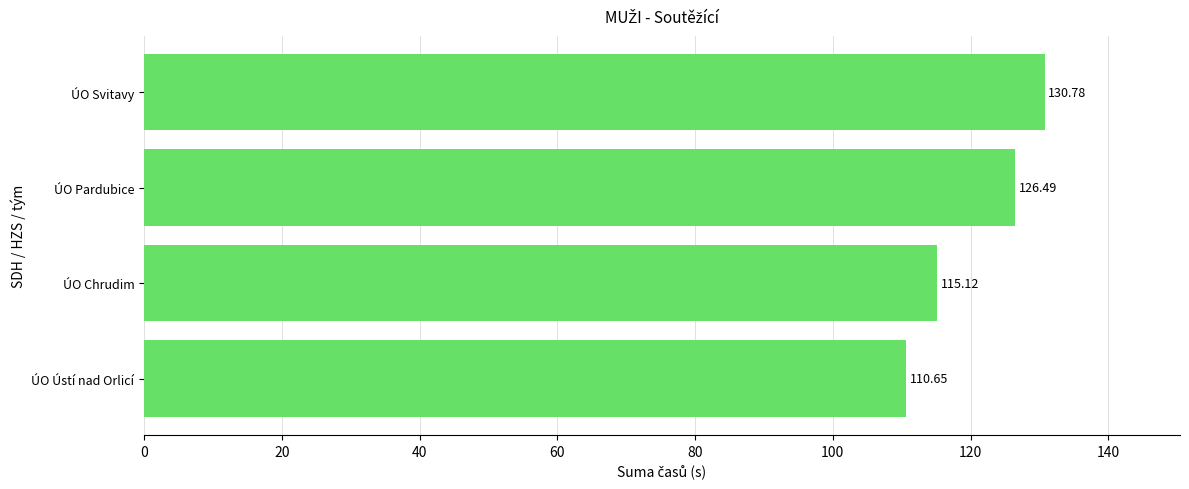

What is the sum of all values?

483.0